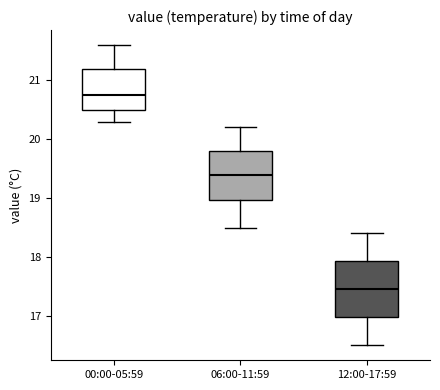

Reading left to right, transcribe this box plot: for each box, give where its median line is, the range the box spans, and where its two whiskers end, as read against the y-axis. The values are not printed on the chart, so give them approximately, as read against the axis.

00:00-05:59: median 20.8, box 20.5 to 21.2, whiskers 20.3 to 21.6
06:00-11:59: median 19.4, box 19.0 to 19.8, whiskers 18.5 to 20.2
12:00-17:59: median 17.5, box 17.0 to 17.9, whiskers 16.5 to 18.4